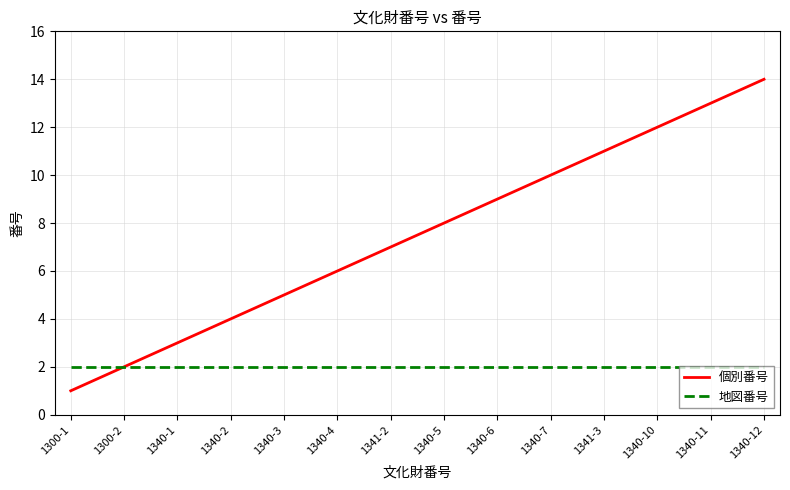

List the series in order of their overall mean, lowest first.

地図番号, 個別番号